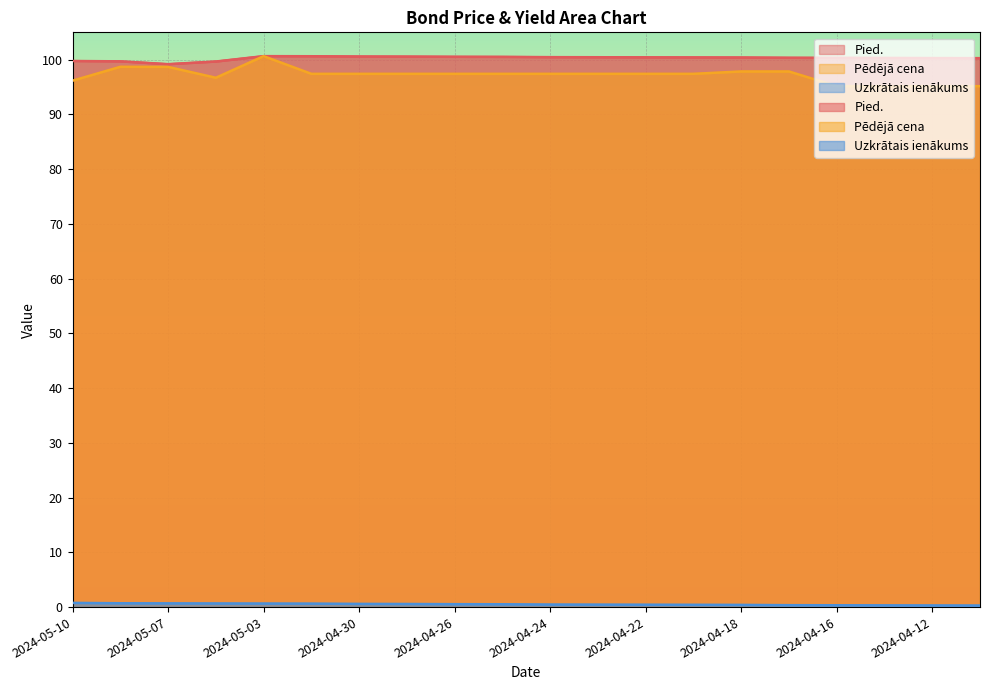

In Pied., how many points are lower than both neighbors (excluding endpoints)?

1